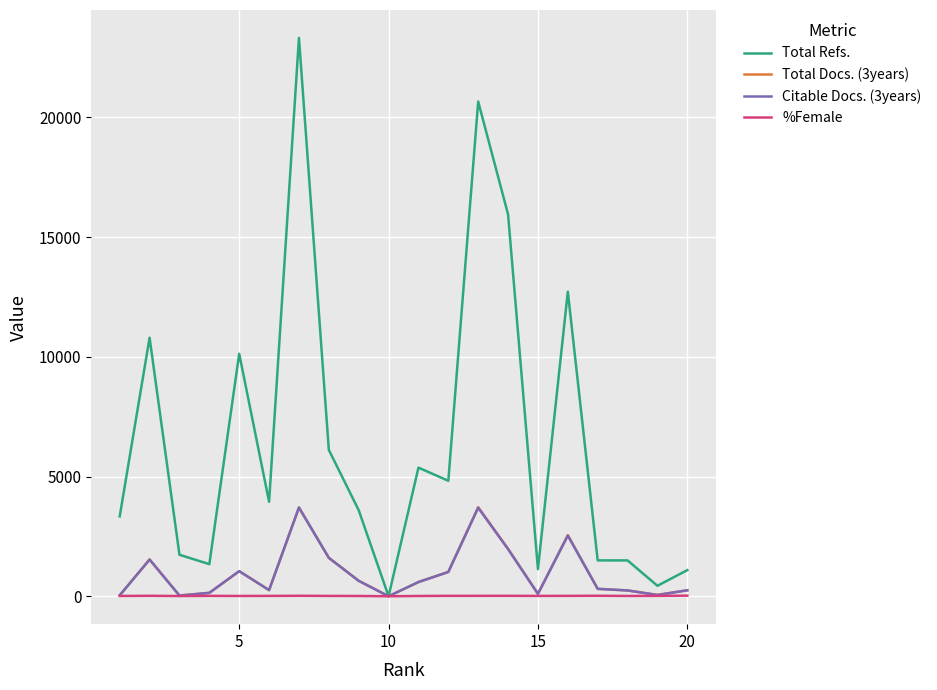

Which series has the largest total across all categories?

Total Refs.